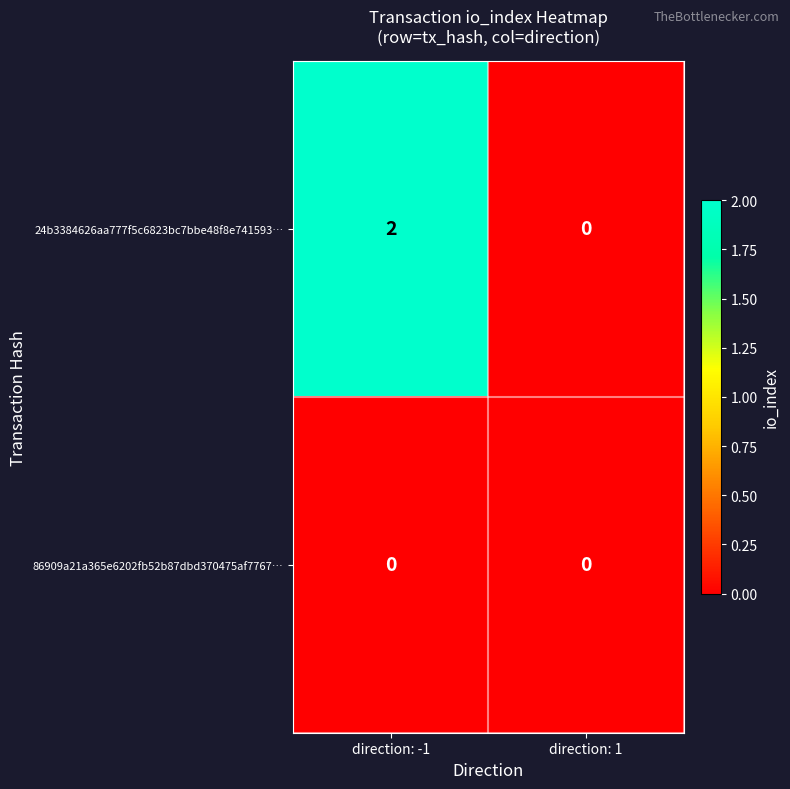

Which series has the largest total across all categories?

24b3384626aa777f5c6823bc7bbe48f8e741593…